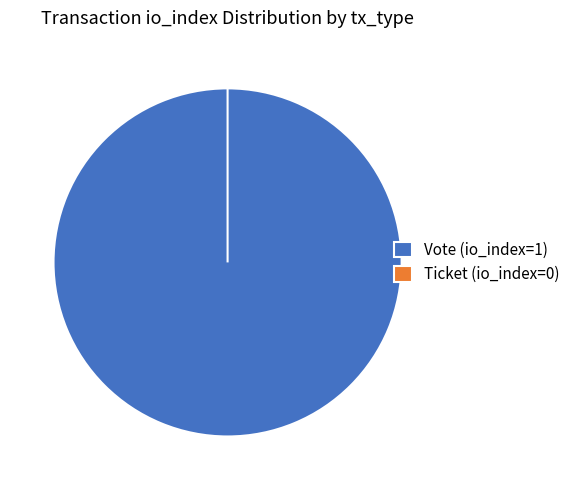

True or false: Vote (io_index=1) accounts for 90% of the total.

False